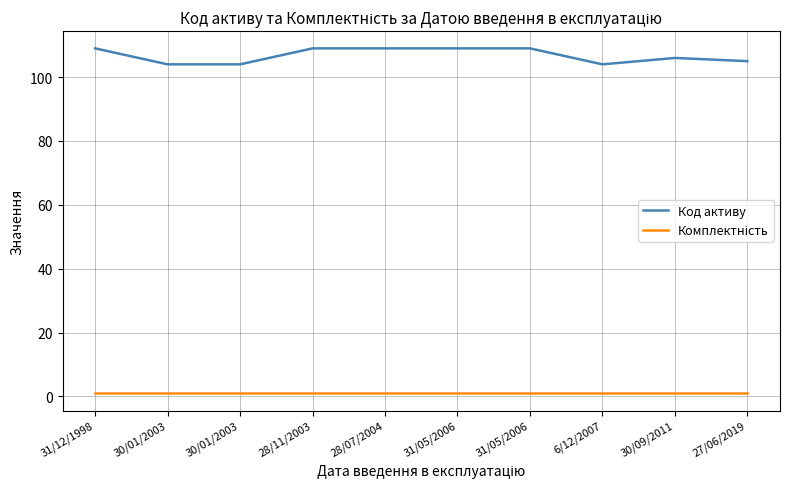

True or false: Код активу and Комплектність intersect in this chart.

False